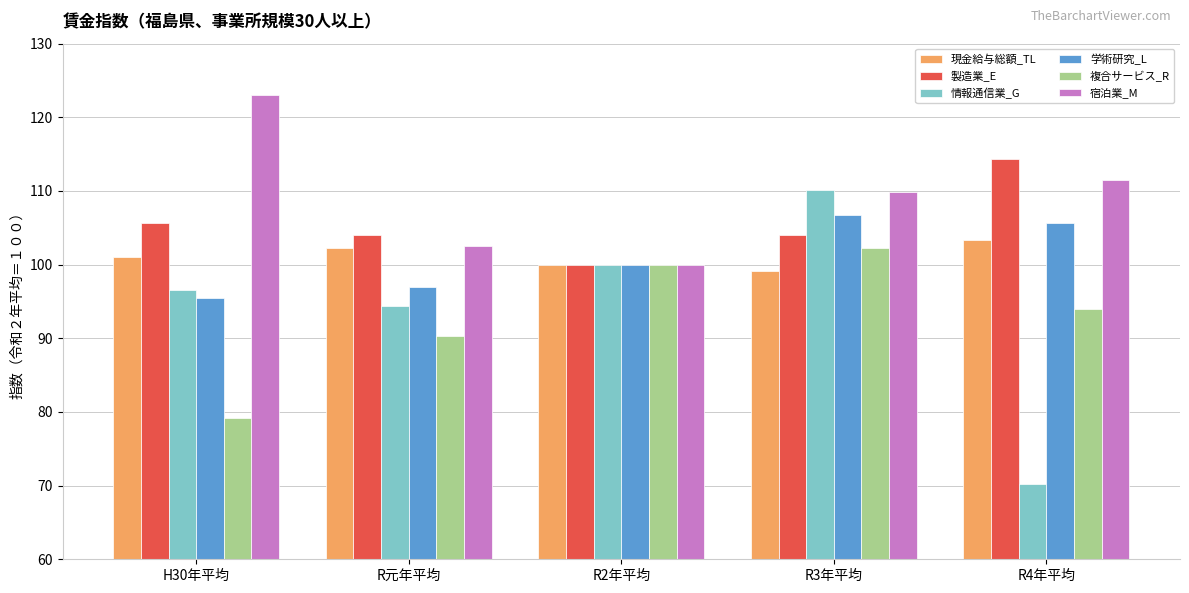

What is the smallest value displayed?

70.2